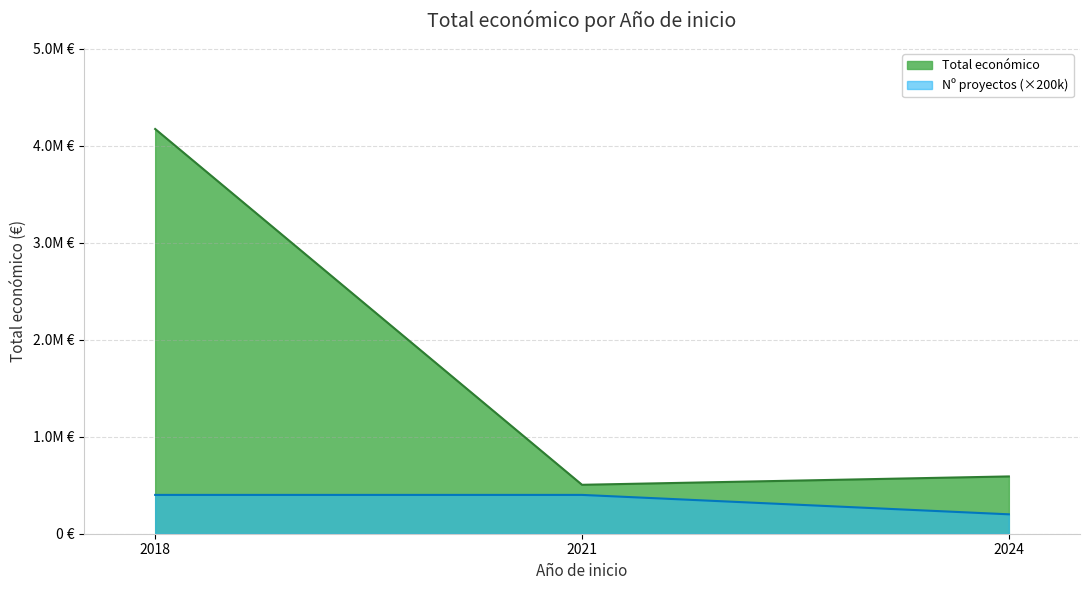

Does the chart display data point markers on the line(s)?

No